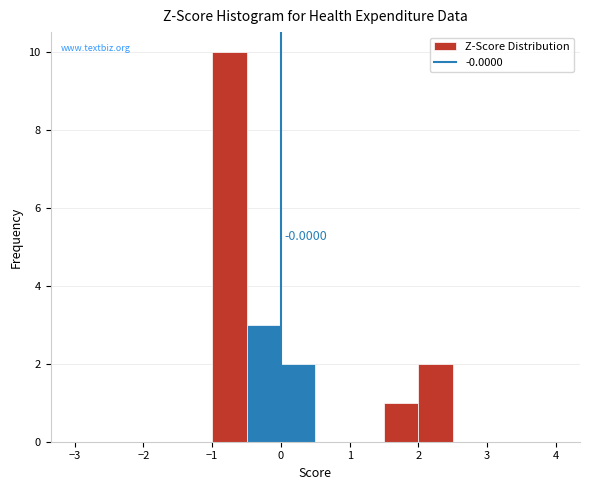

Which range on the x-axis has the tallest bar?

-1.0 to -0.5